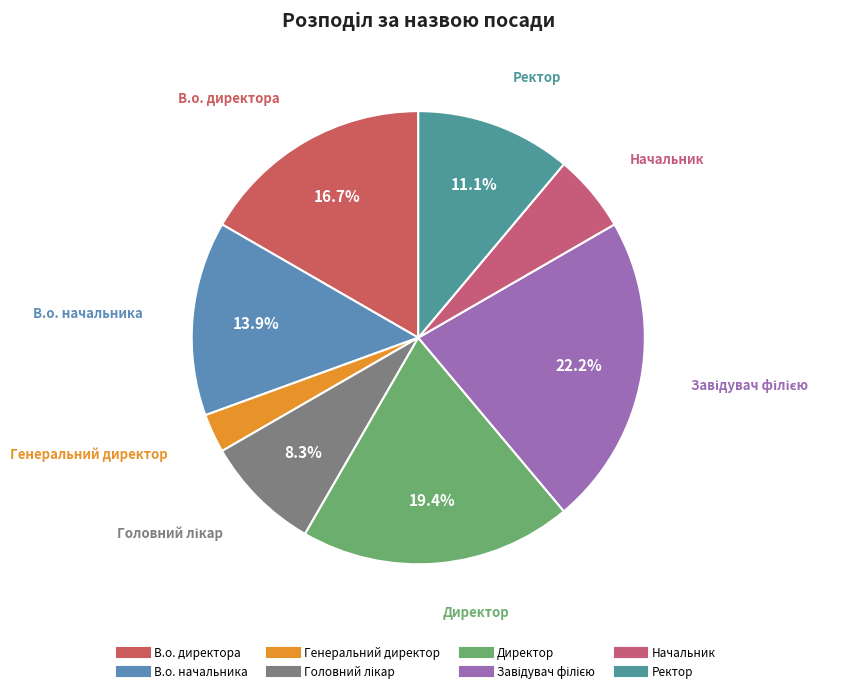

Which slice is the largest?

Завідувач філією